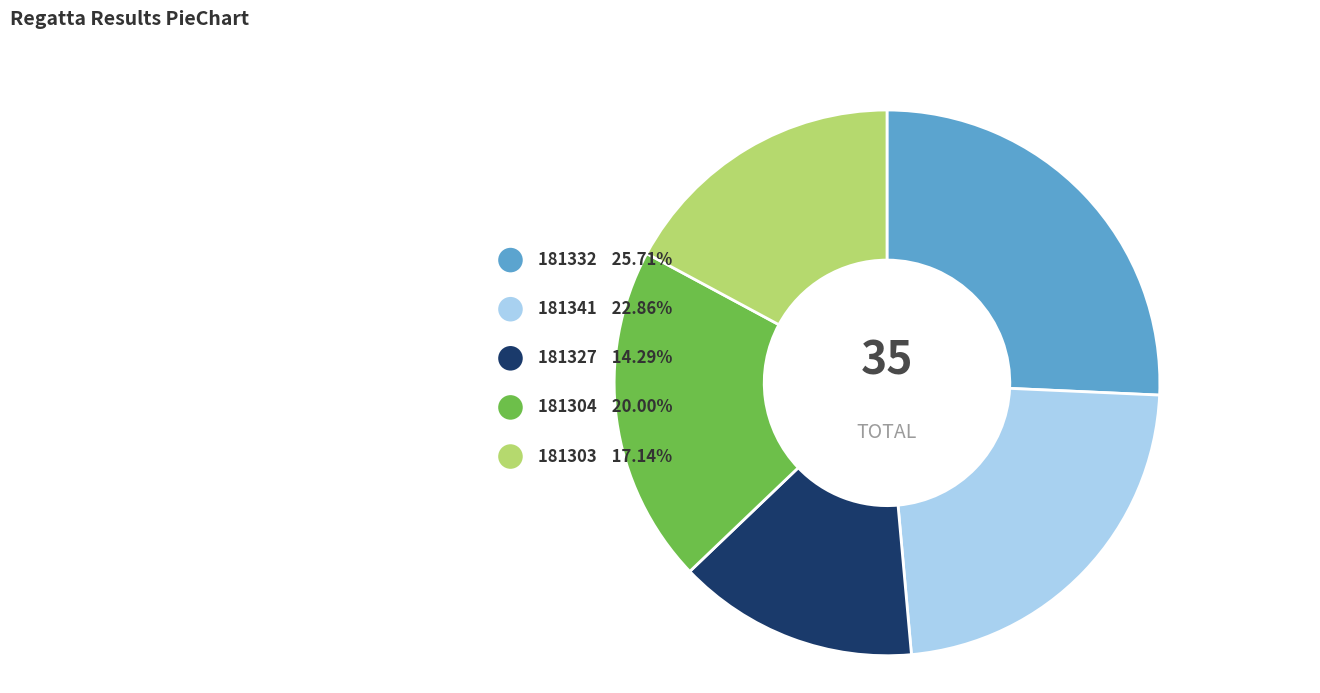

Do 181332 and 181303 together represent more than half of the pie?

No